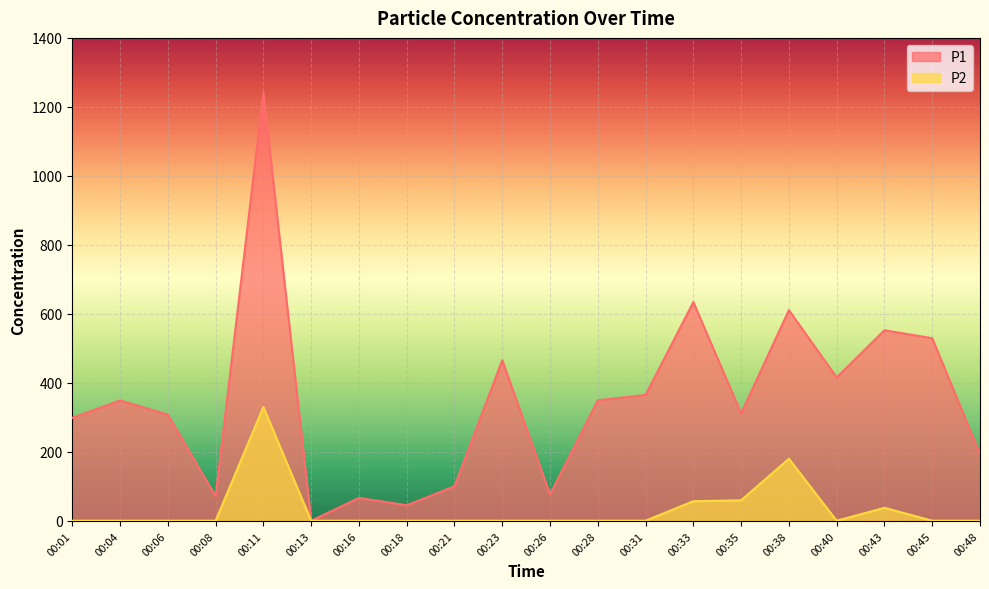

The value of P2 at 00:01 is 0.6. True or false?

True